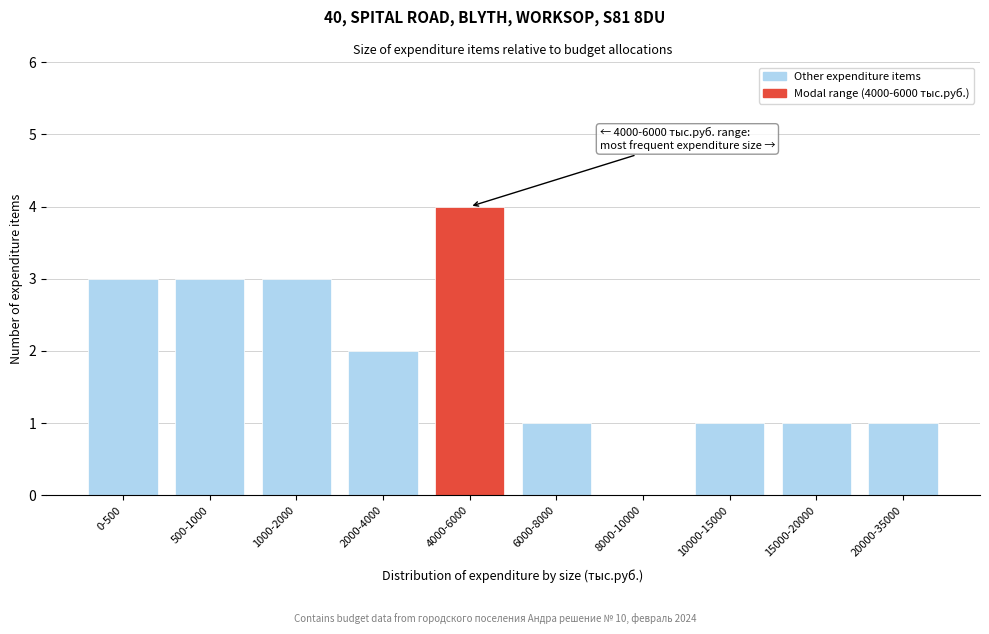

Reading left to right, transcribe all the data shown in this chart.

0-500=3	500-1000=3	1000-2000=3	2000-4000=2	4000-6000=4	6000-8000=1	8000-10000=0	10000-15000=1	15000-20000=1	20000-35000=1